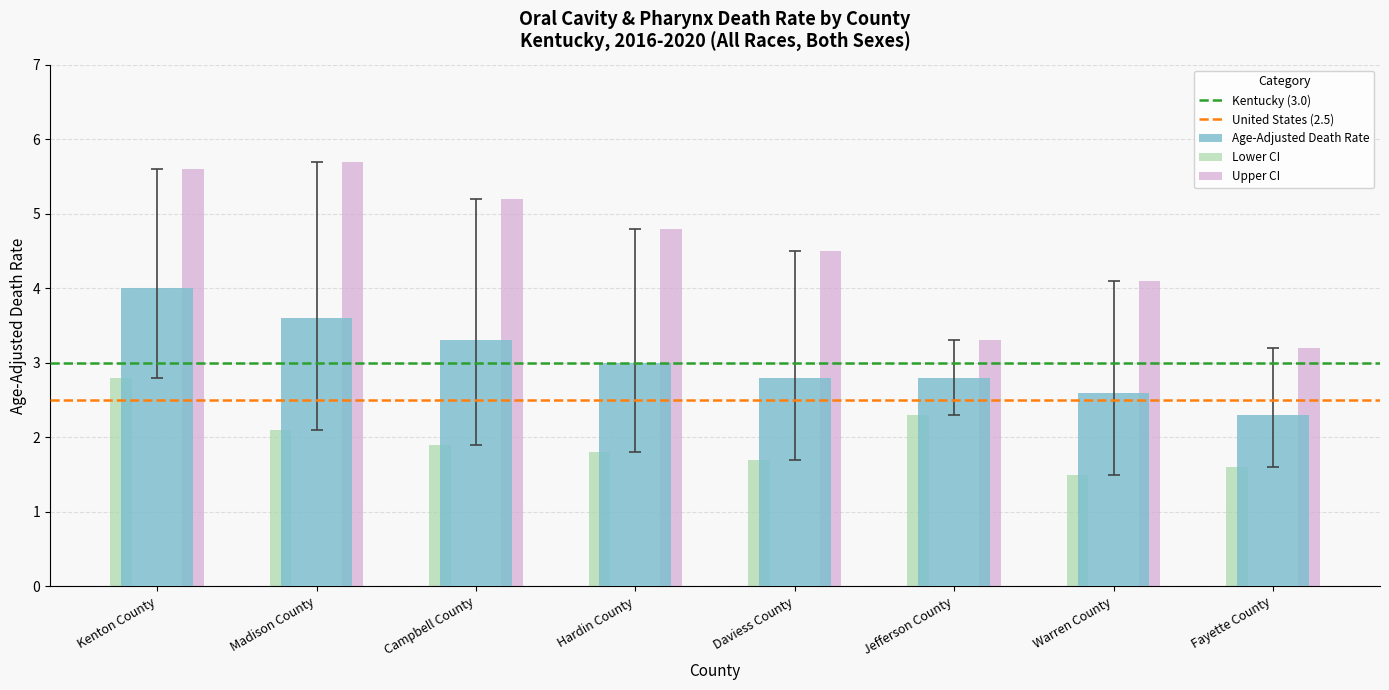

How many data points in Upper CI are above 4?

6